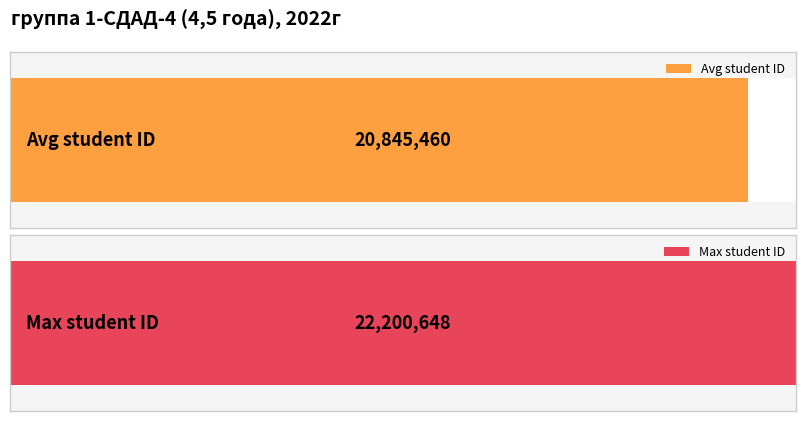

What is the maximum value shown in the chart?

22200648